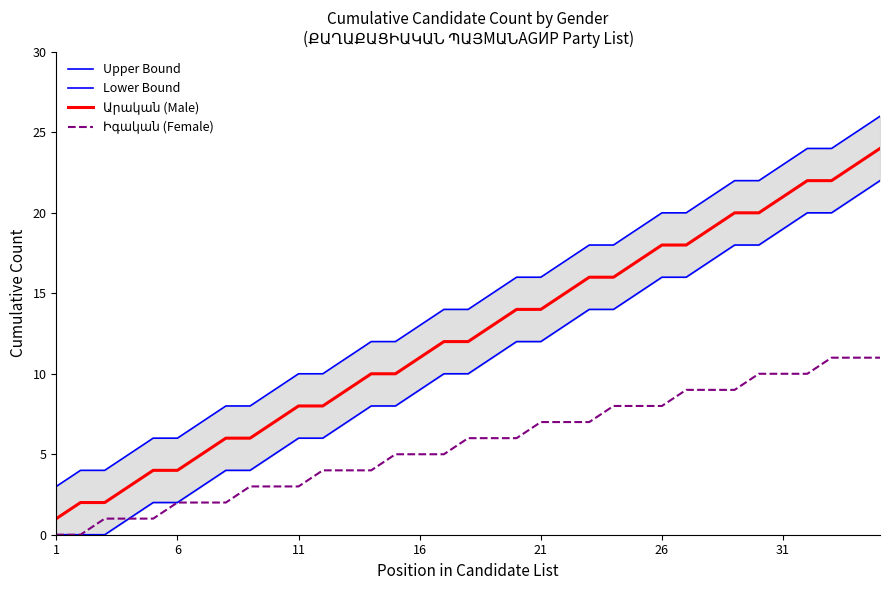

True or false: Upper Bound and Արական (Male) intersect in this chart.

False